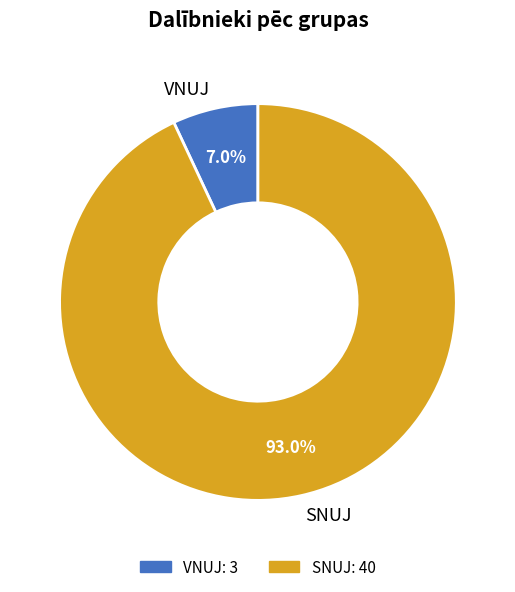

Combined, do SNUJ and VNUJ account for over 50%?

Yes